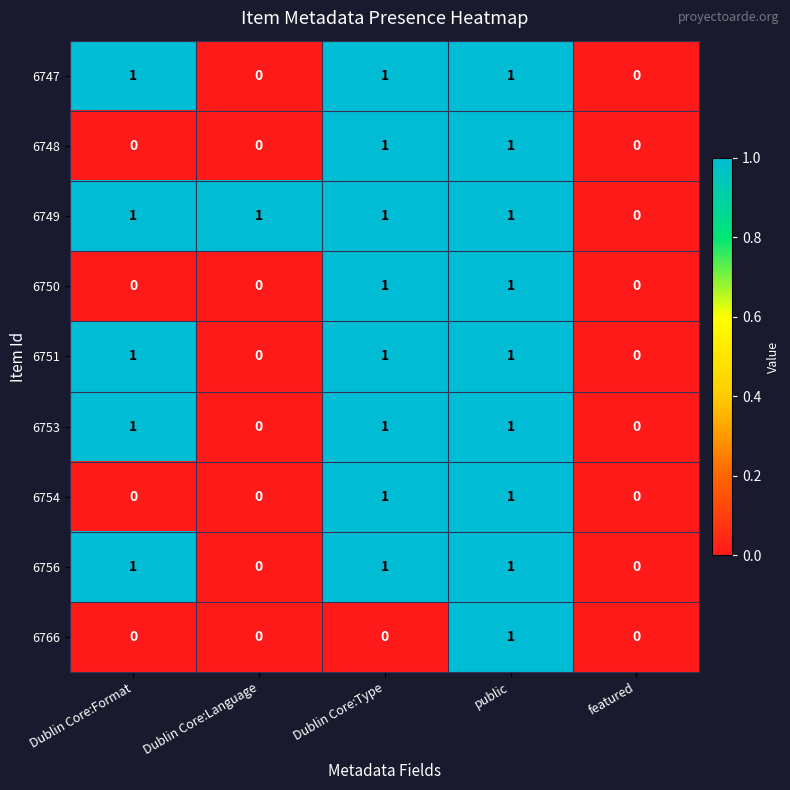

What is the sum of all 6751 values?

3